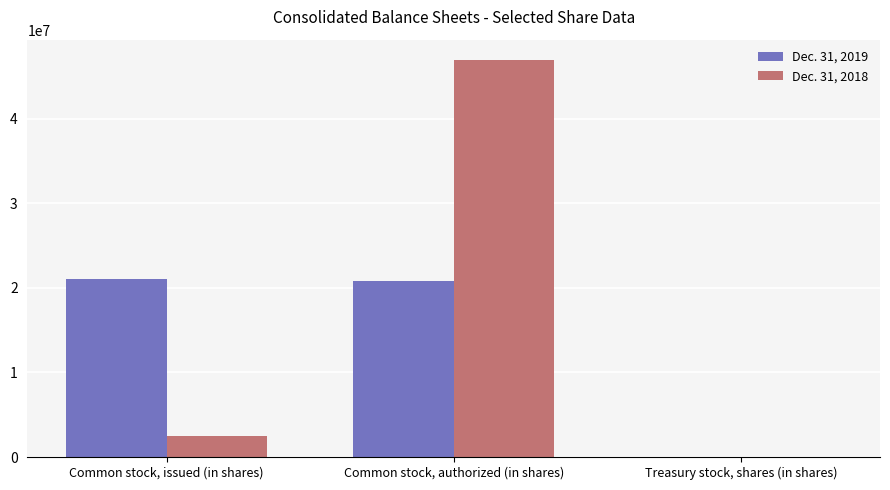

What is the total value across all series at Common stock, issued (in shares)?

23547933